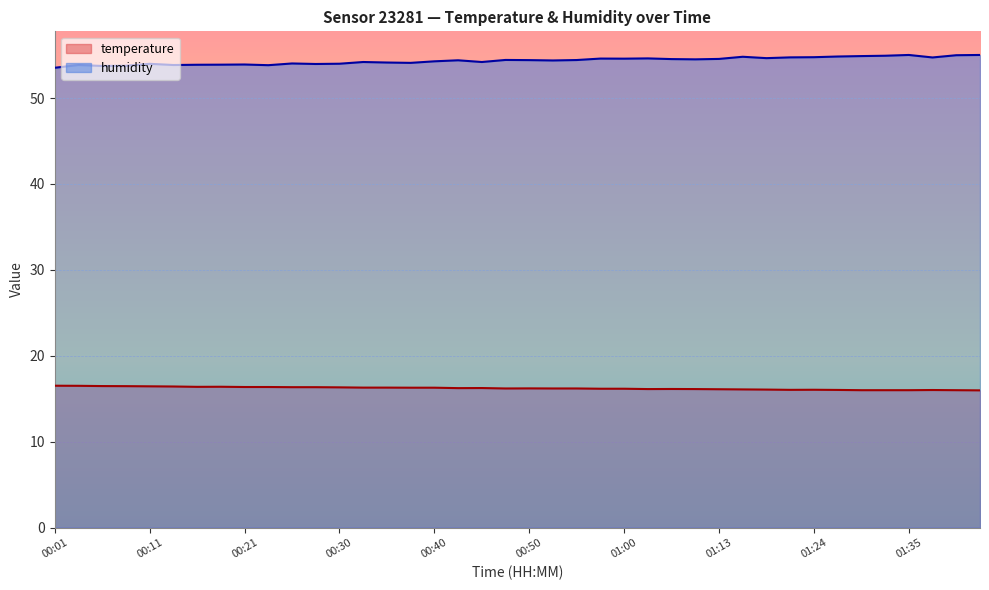

What is the difference between the humidity values at 01:05 and 01:16?

0.3